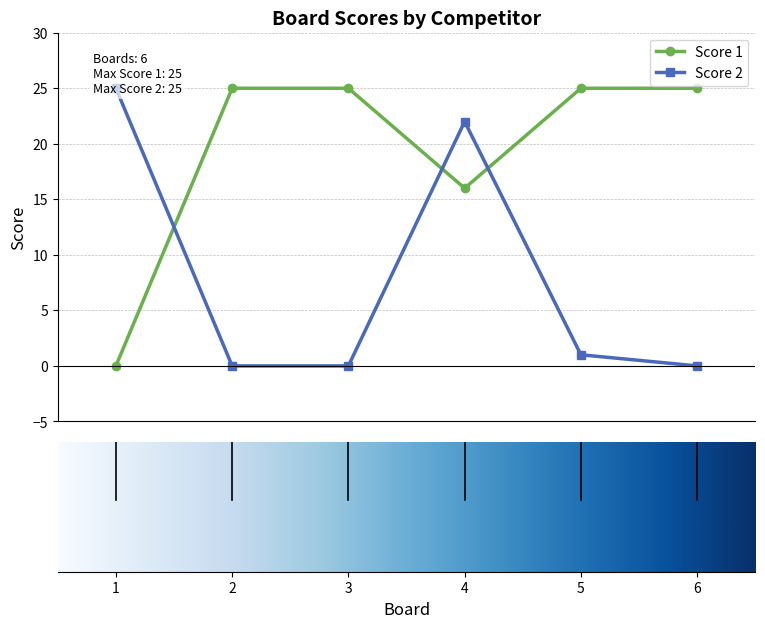

Between which two adjacent categories do Score 2 and Score 1 first intersect?

1 and 2